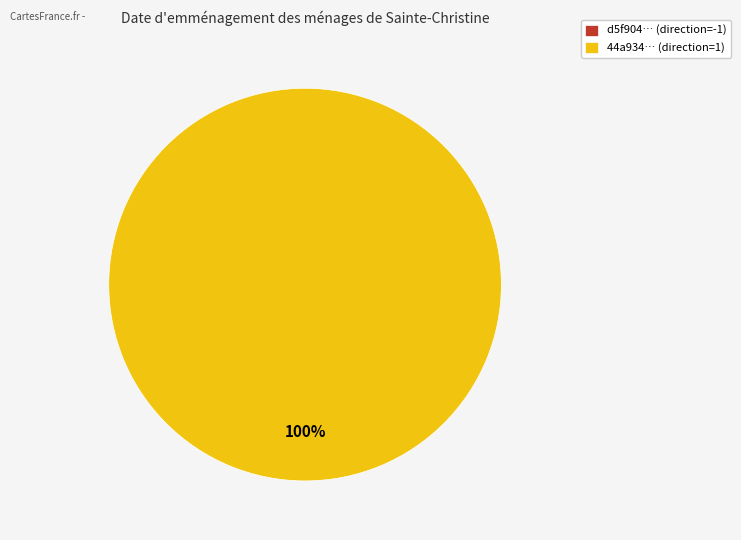

Which slice is the largest?

direction=1 (io_index=4)